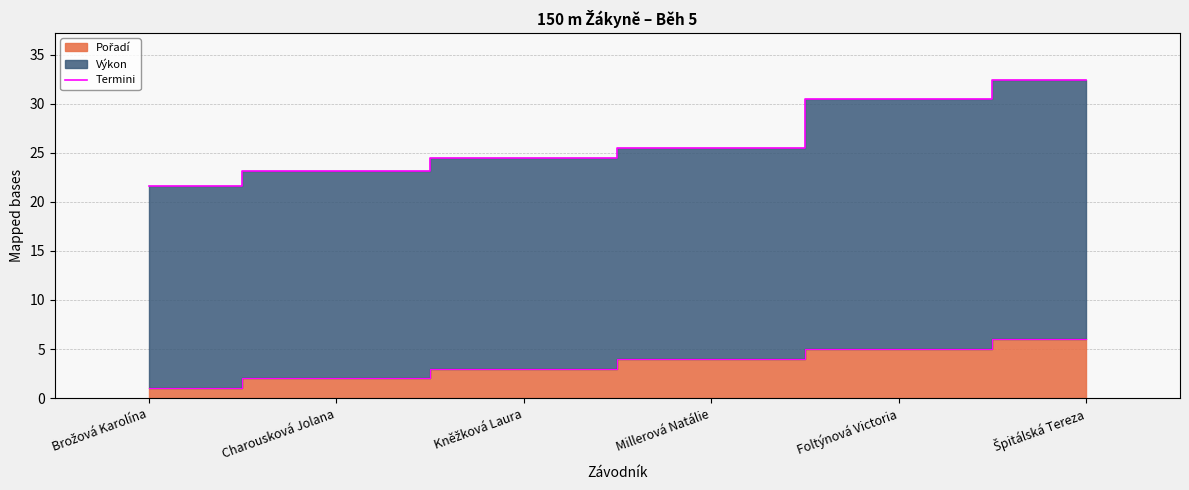

What is the difference between the values at Špitálská Tereza and Kněžková Laura?

7.9